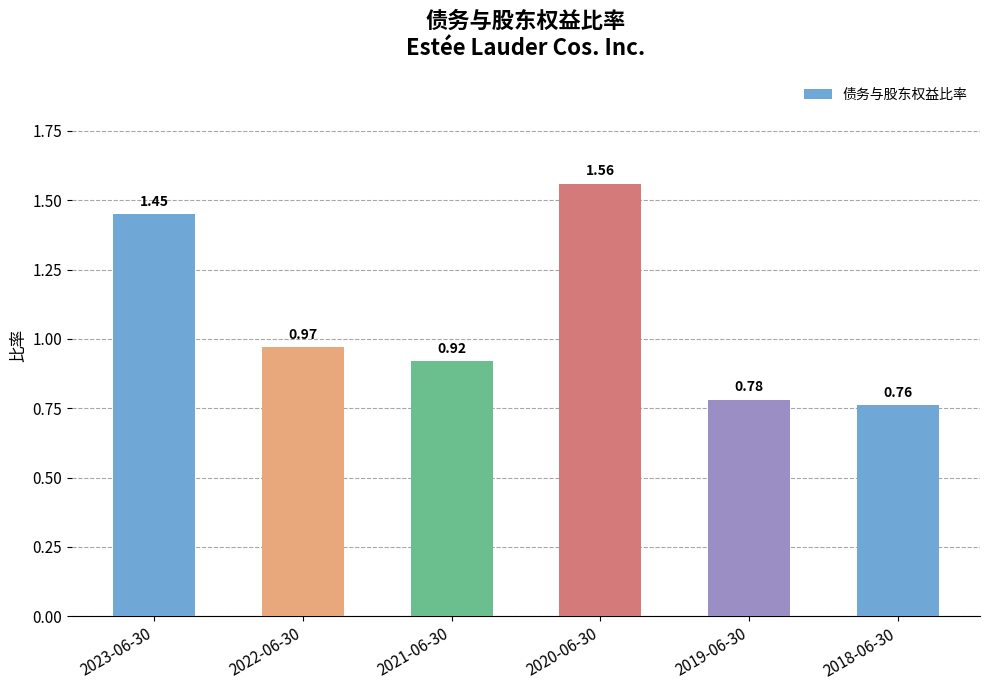

How many distinct data groups are displayed?

1